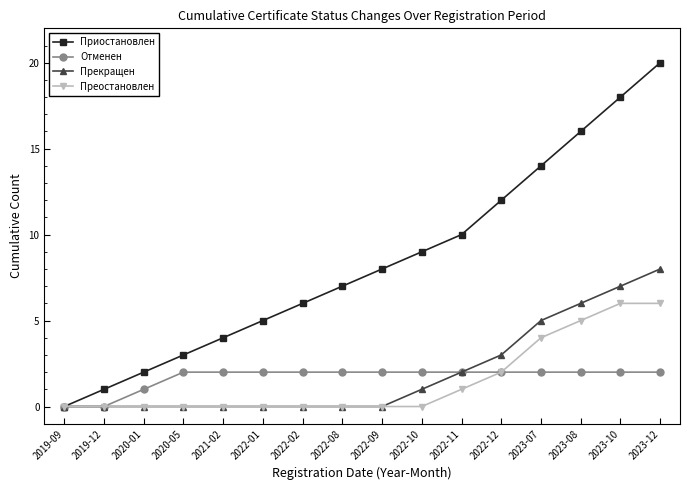

List the series in order of their peak value, lowest first.

Отменен, Преостановлен, Прекращен, Приостановлен